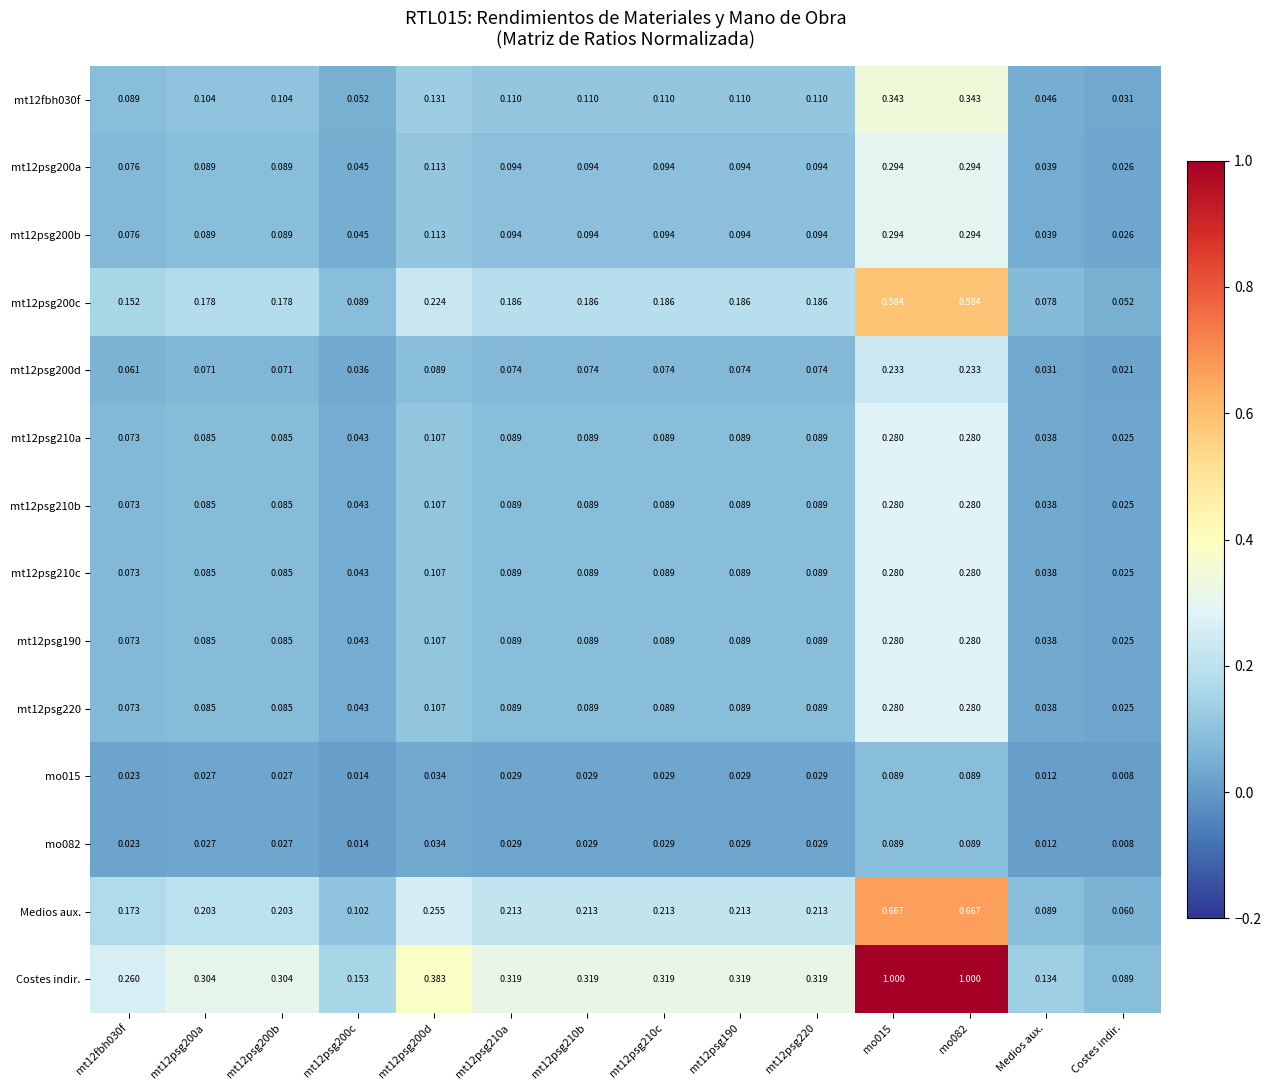

At which label is mt12psg190 closest to 0?

Costes indir.